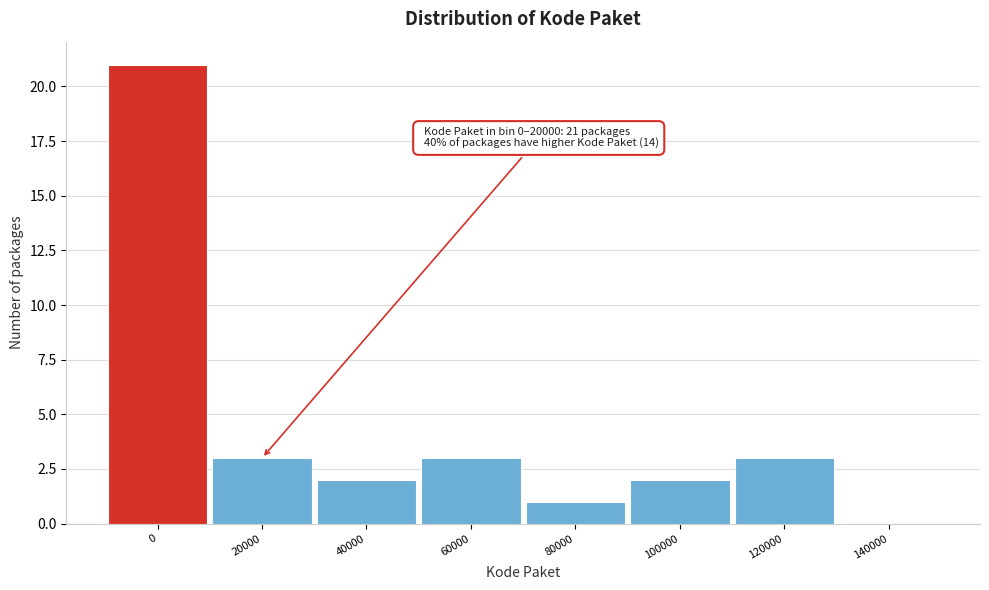

Reading left to right, what are all the values shown in this chart?

0=21	20000=3	40000=2	60000=3	80000=1	100000=2	120000=3	140000=0